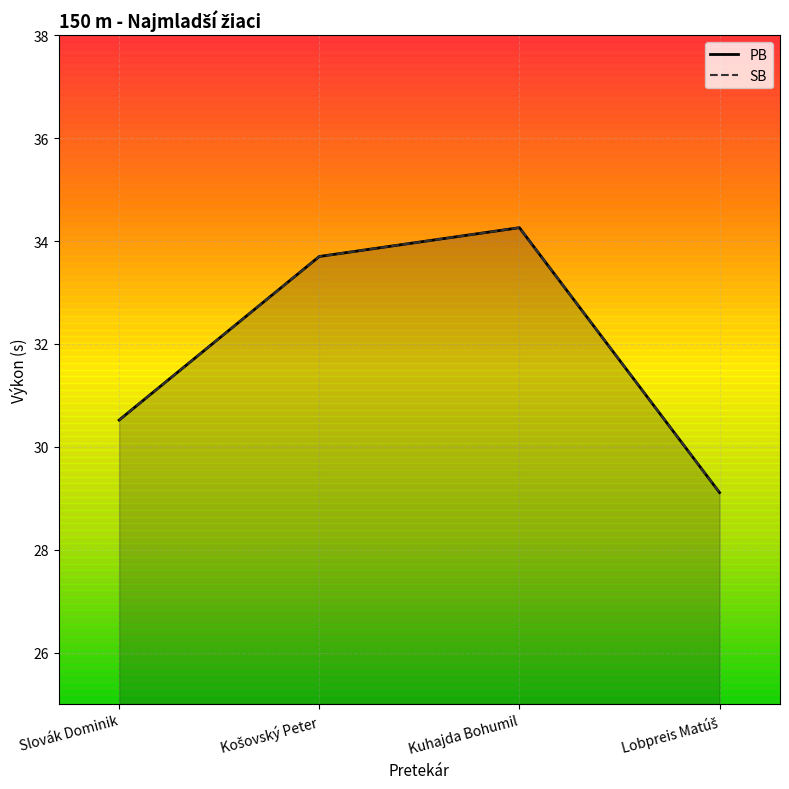

What is the difference between the maximum and minimum values in the SB series?

5.1